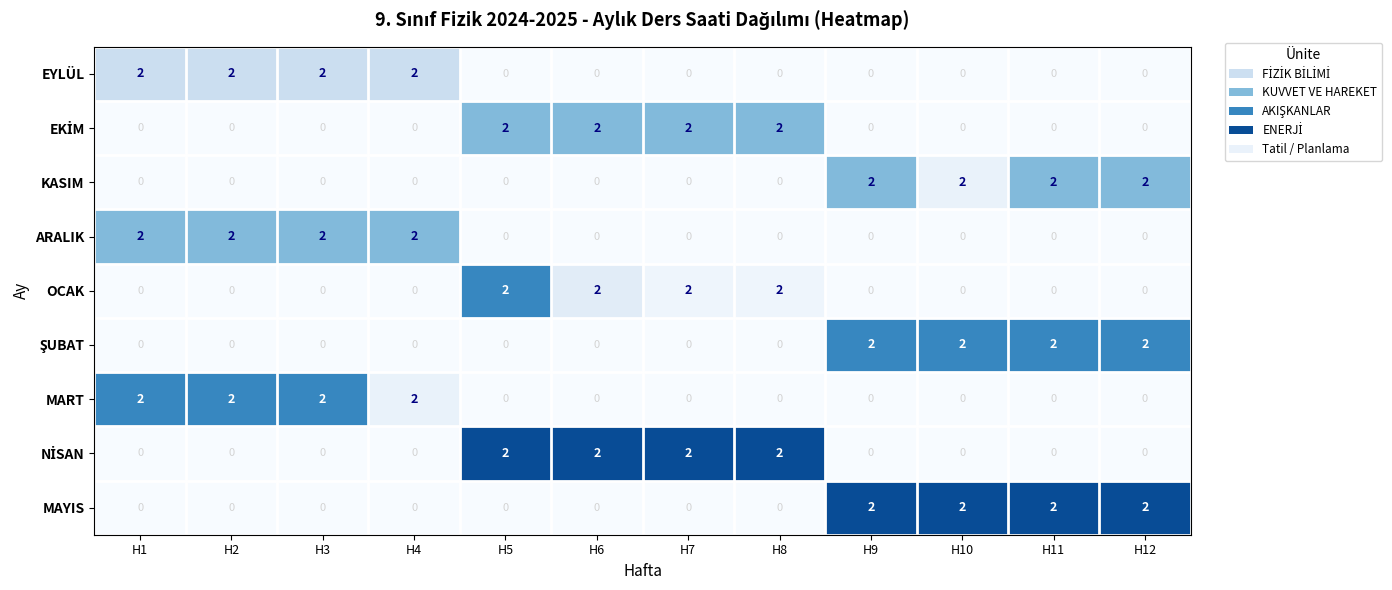

The ARALIK series shows 0 at H6. True or false?

True